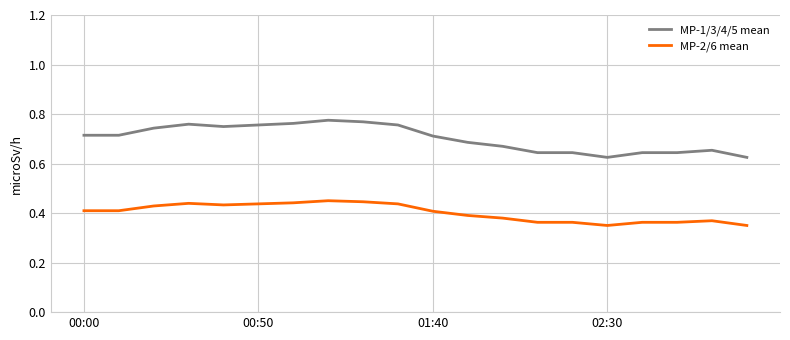

Rank the series by their average value, from lowest to highest.

MP-2/6 mean, MP-1/3/4/5 mean